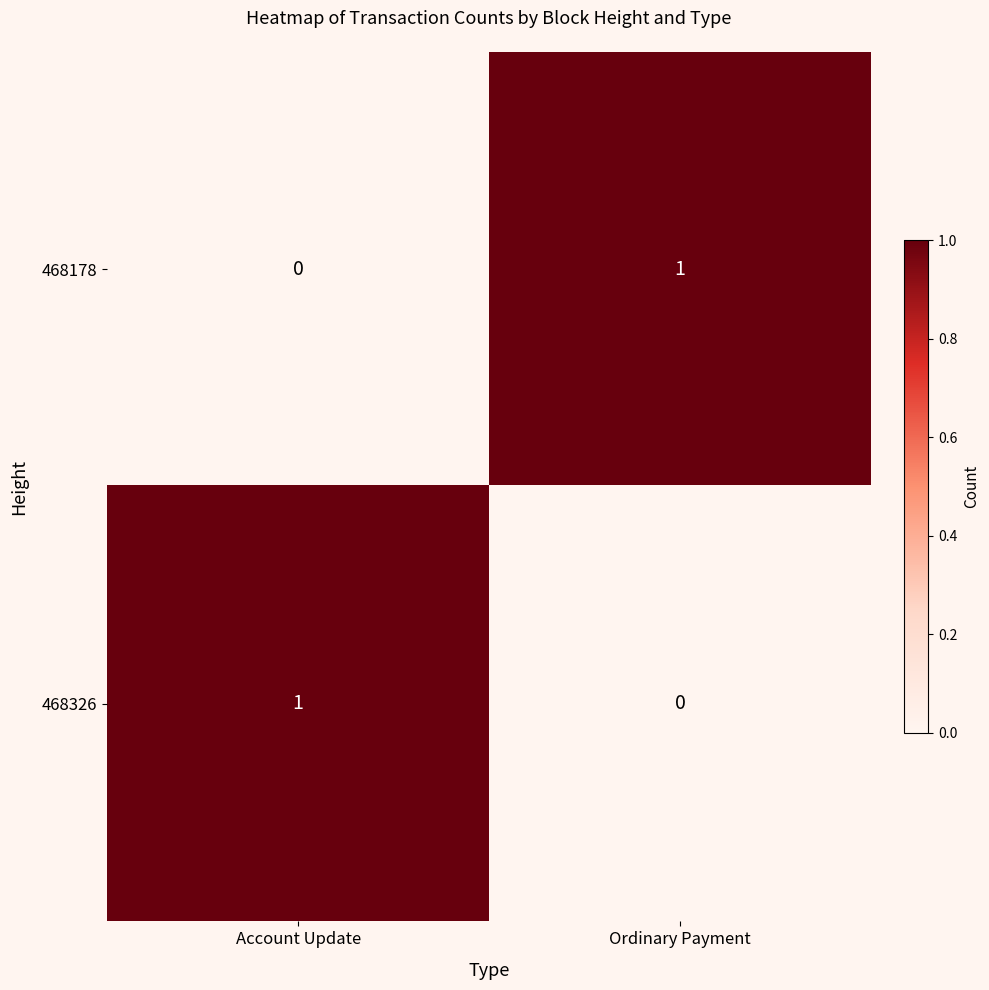

Which category has the lowest value in the 468178 series?

Account Update